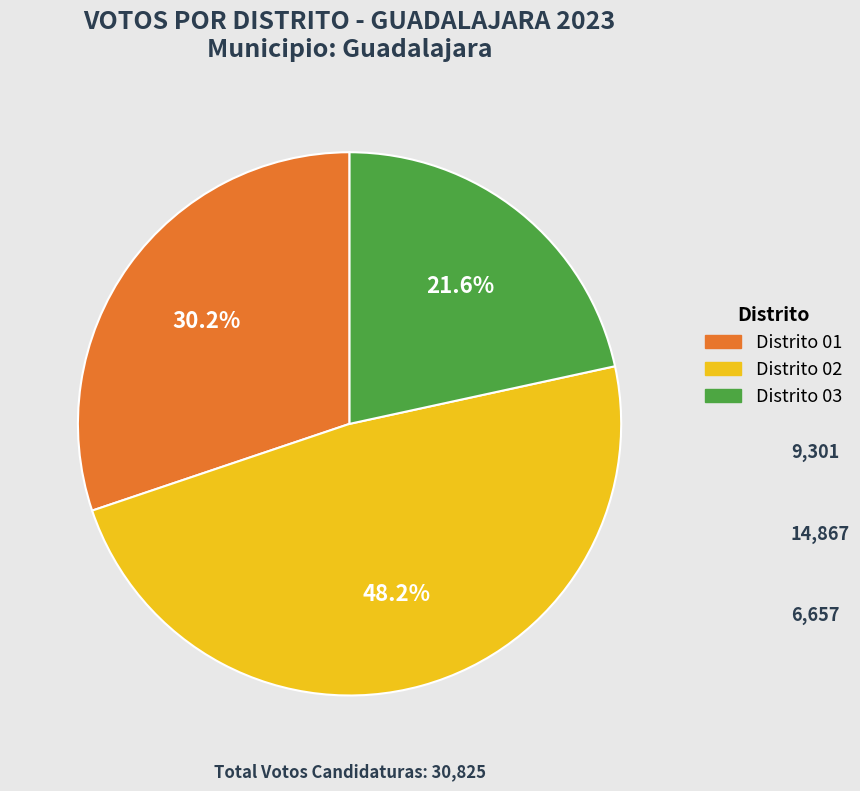

Is there any slice that represents more than half of the pie?

No